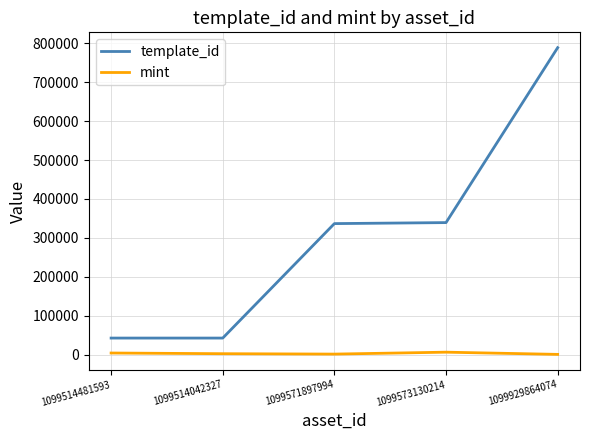

What is the total value across all series at 1099573130214?

345396